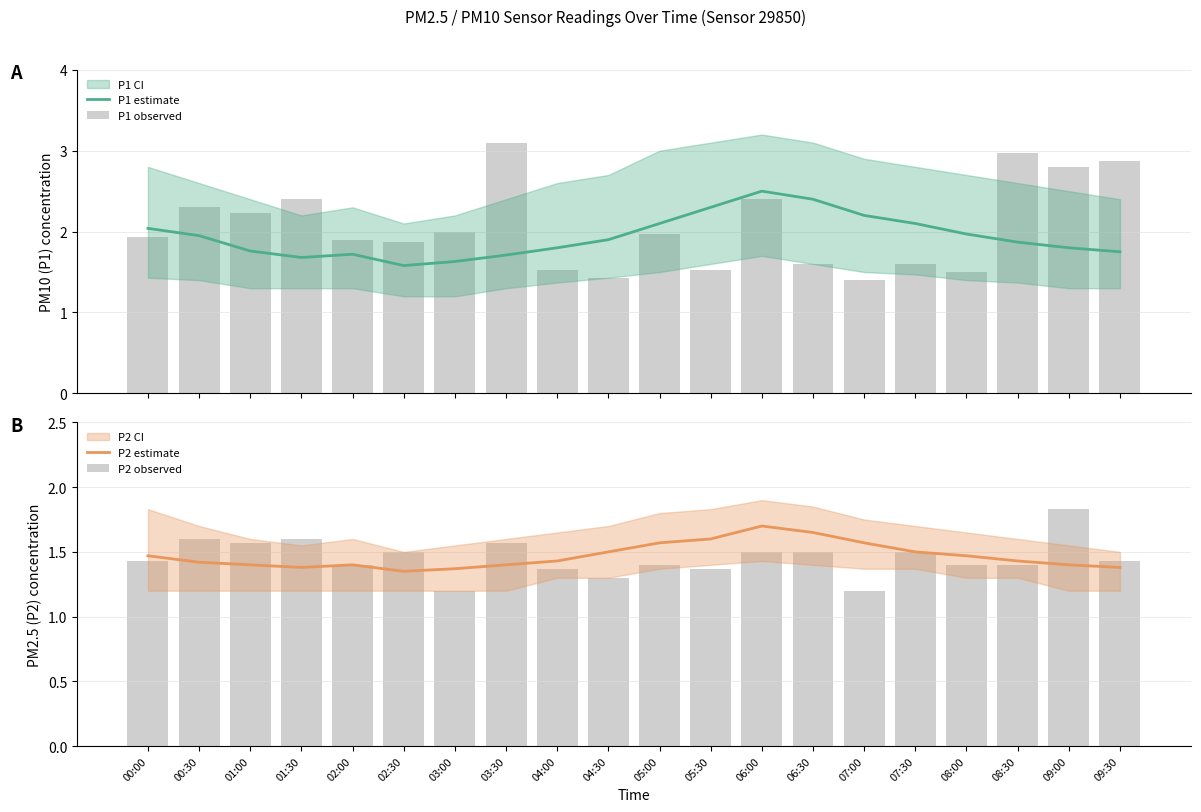

What is the smallest value displayed?

1.2